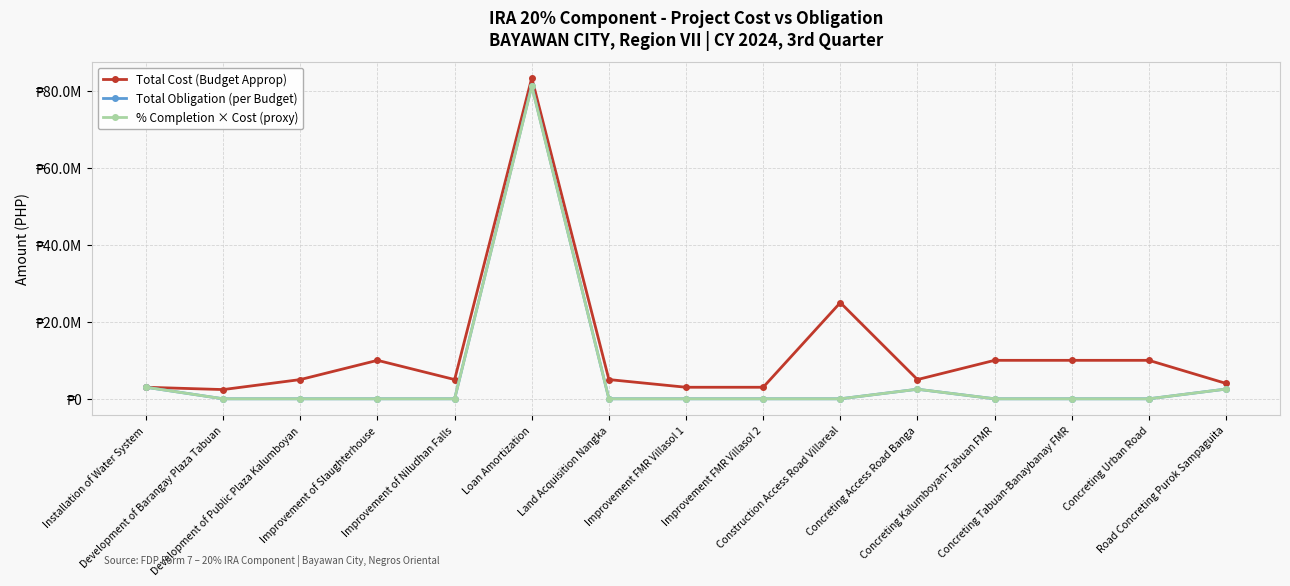

What are all the series names shown in the legend?

Total Cost (Budget Approp), Total Obligation (per Budget), % Completion × Cost (proxy)